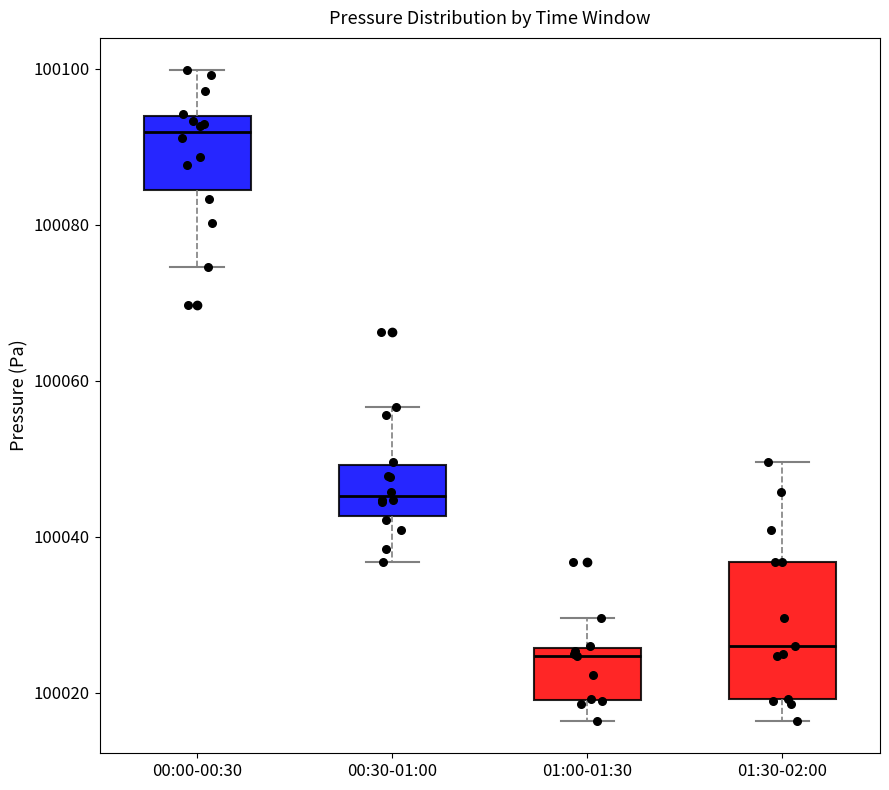

Where is the lower edge of the box for 01:30-02:00 on the y-axis? The values are not printed on the chart, so give them approximately, as read against the axis.

100020